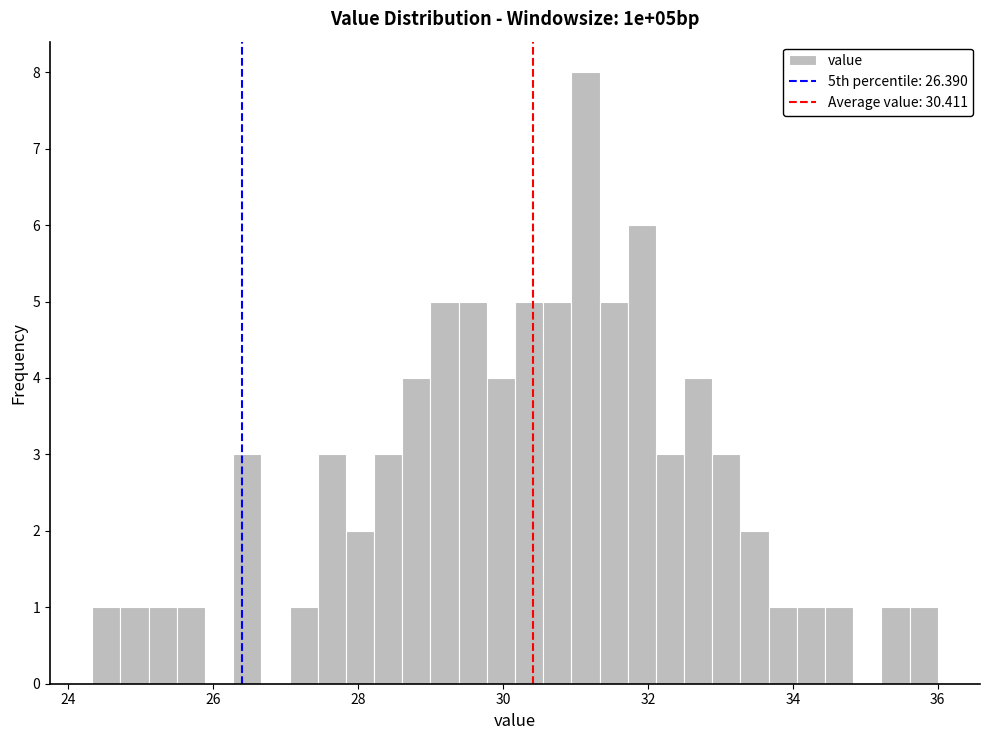

Around what value on the x-axis is the tallest bar? Give the approximate position of its centre, as read against the axis.

31.2